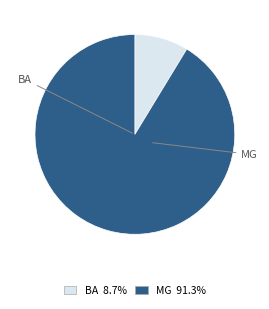

True or false: BA accounts for 18% of the total.

False